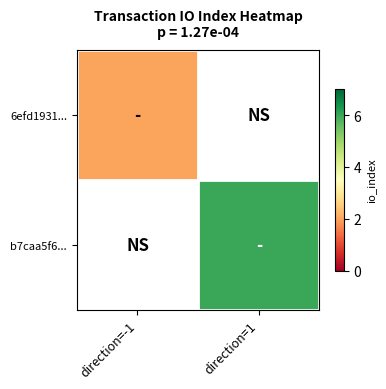

Count the number of data series in this chart.

2